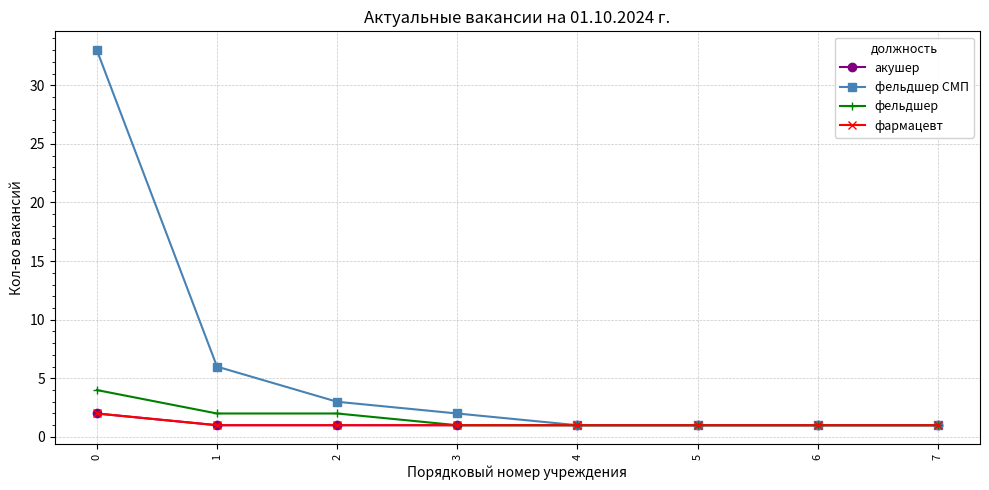

What is the value of the акушер point at the 4th from the left?

1